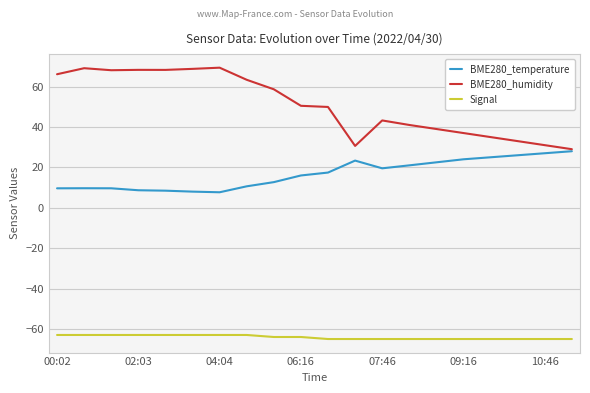

True or false: Signal and BME280_humidity cross at least once.

False